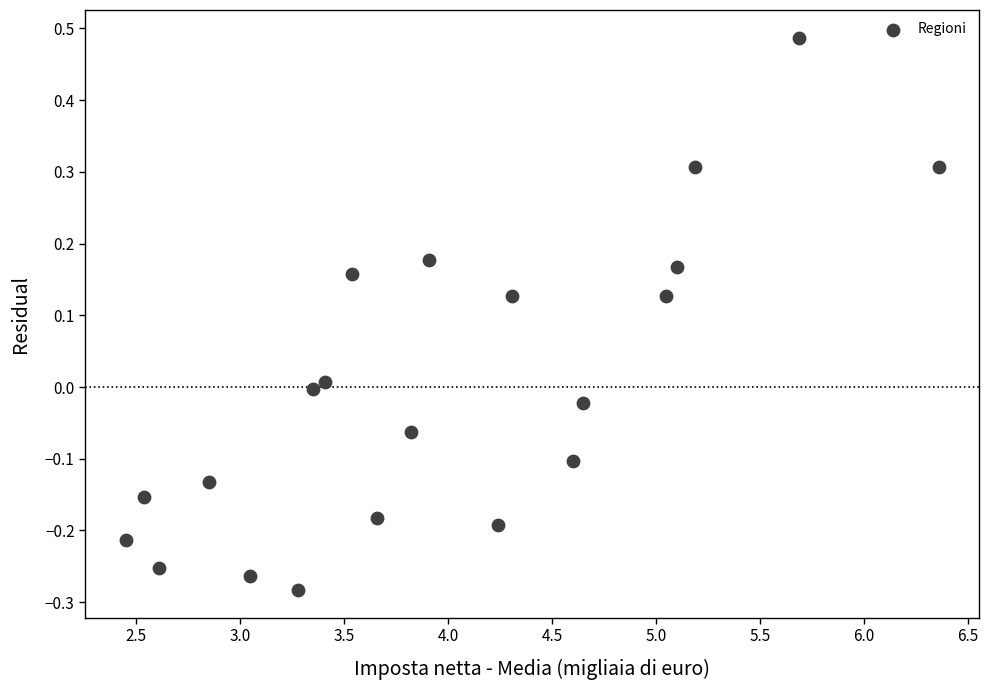

What is the range of X values (max minus min)?

3.9